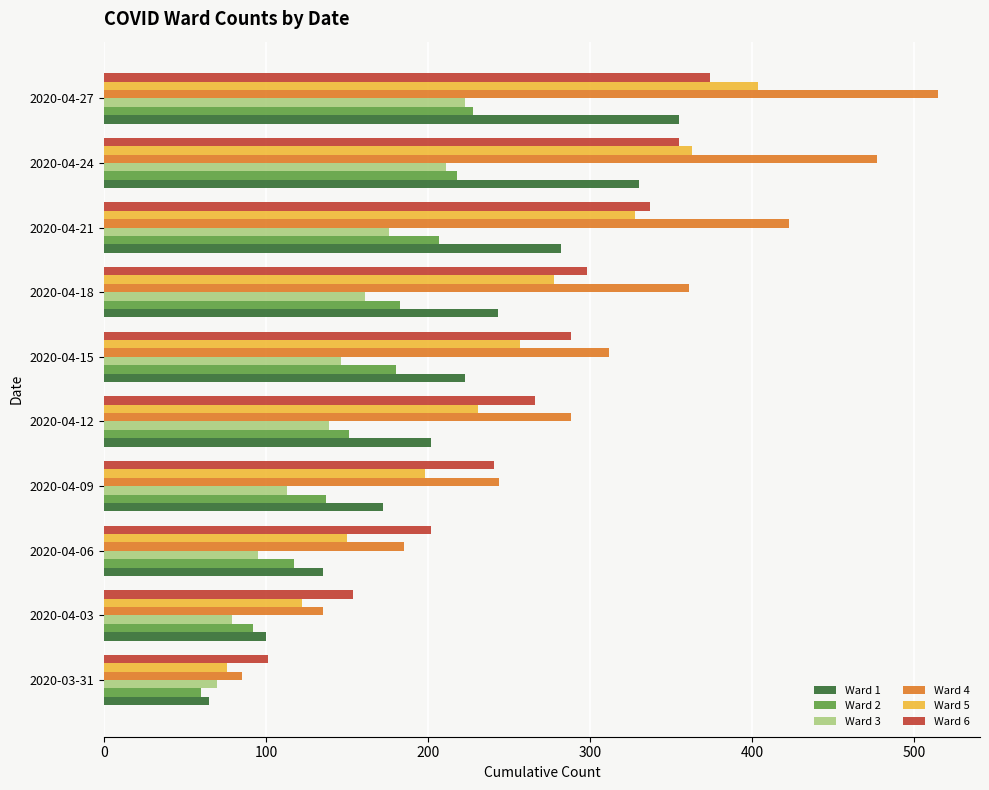

What are all the series names shown in the legend?

Ward 1, Ward 2, Ward 3, Ward 4, Ward 5, Ward 6